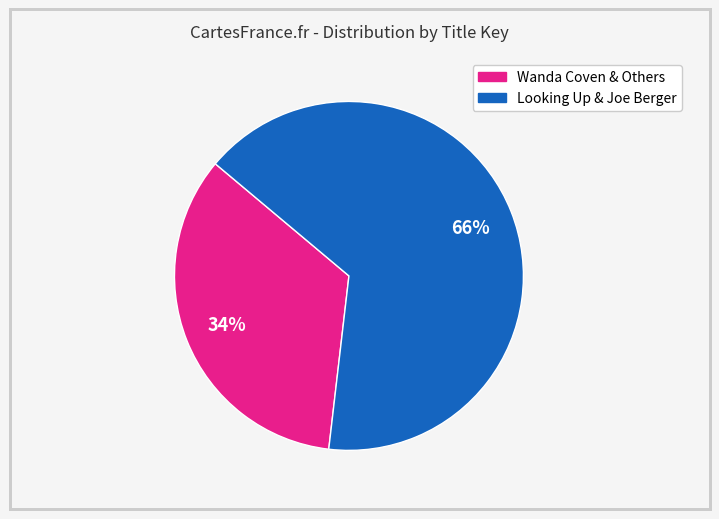

To the nearest percent, what is the average slice percentage?

50%